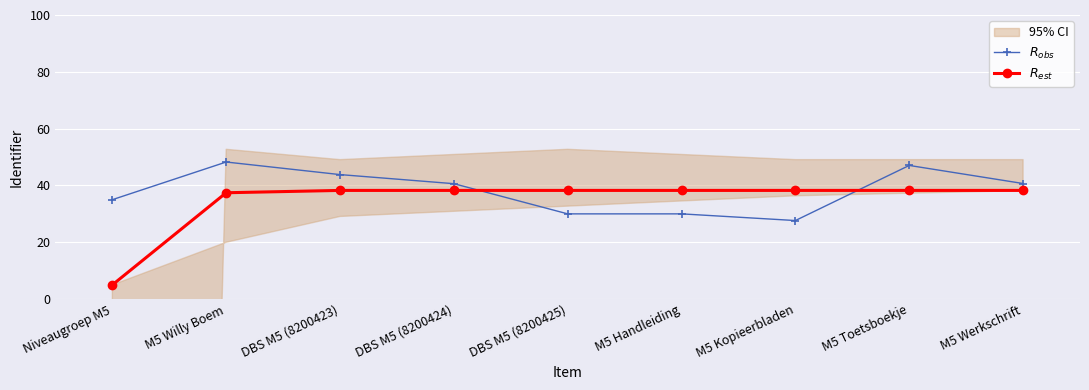

Which series has the widest spread of values?

$R_{est}$